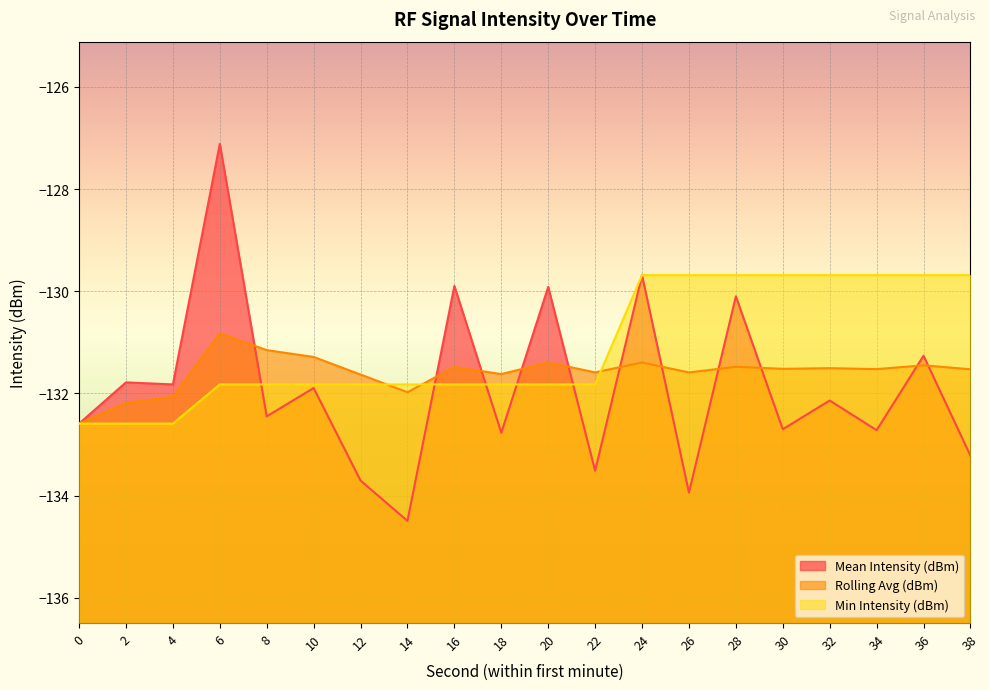

What is the average value of the Rolling Avg (dBm) series?

-131.6